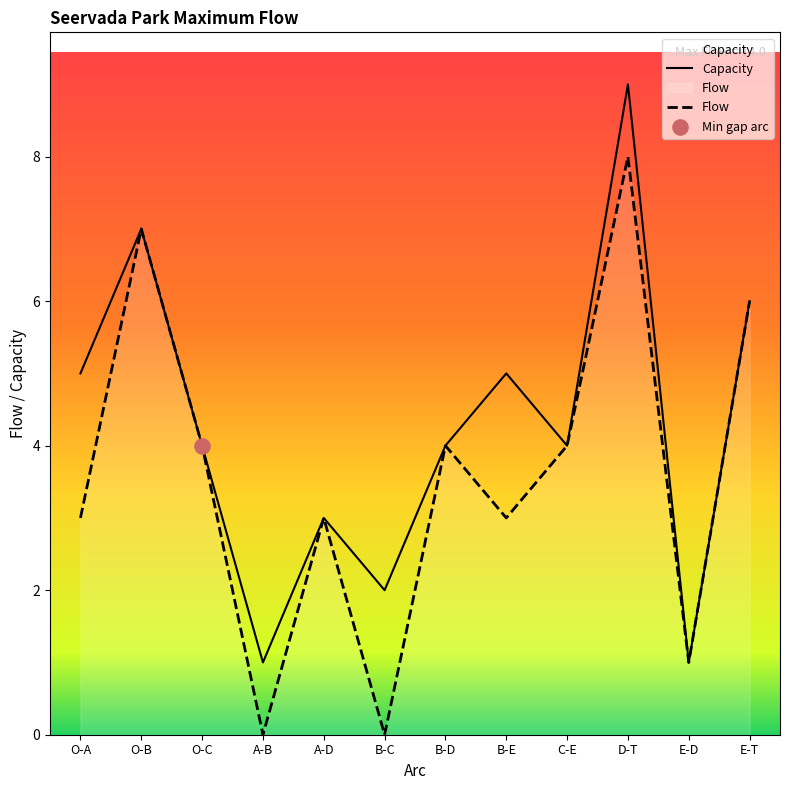

Which series reaches the maximum Y coordinate?

Capacity